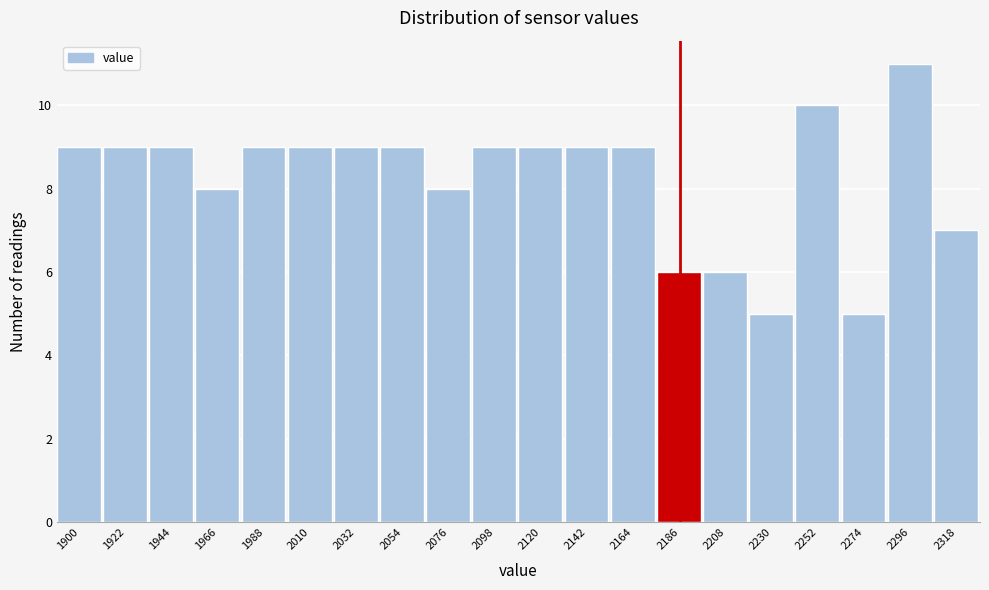

Reading right to left, list all the values displayed in this chart.

2318=7	2296=11	2274=5	2252=10	2230=5	2208=6	2186=6	2164=9	2142=9	2120=9	2098=9	2076=8	2054=9	2032=9	2010=9	1988=9	1966=8	1944=9	1922=9	1900=9